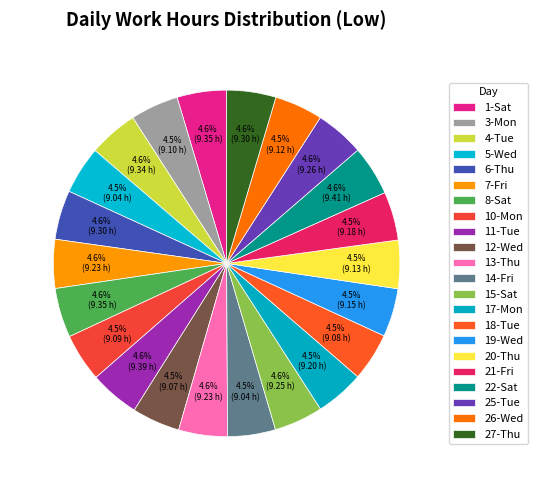

What is the change in value from 13-Thu to 20-Thu?

-0.1